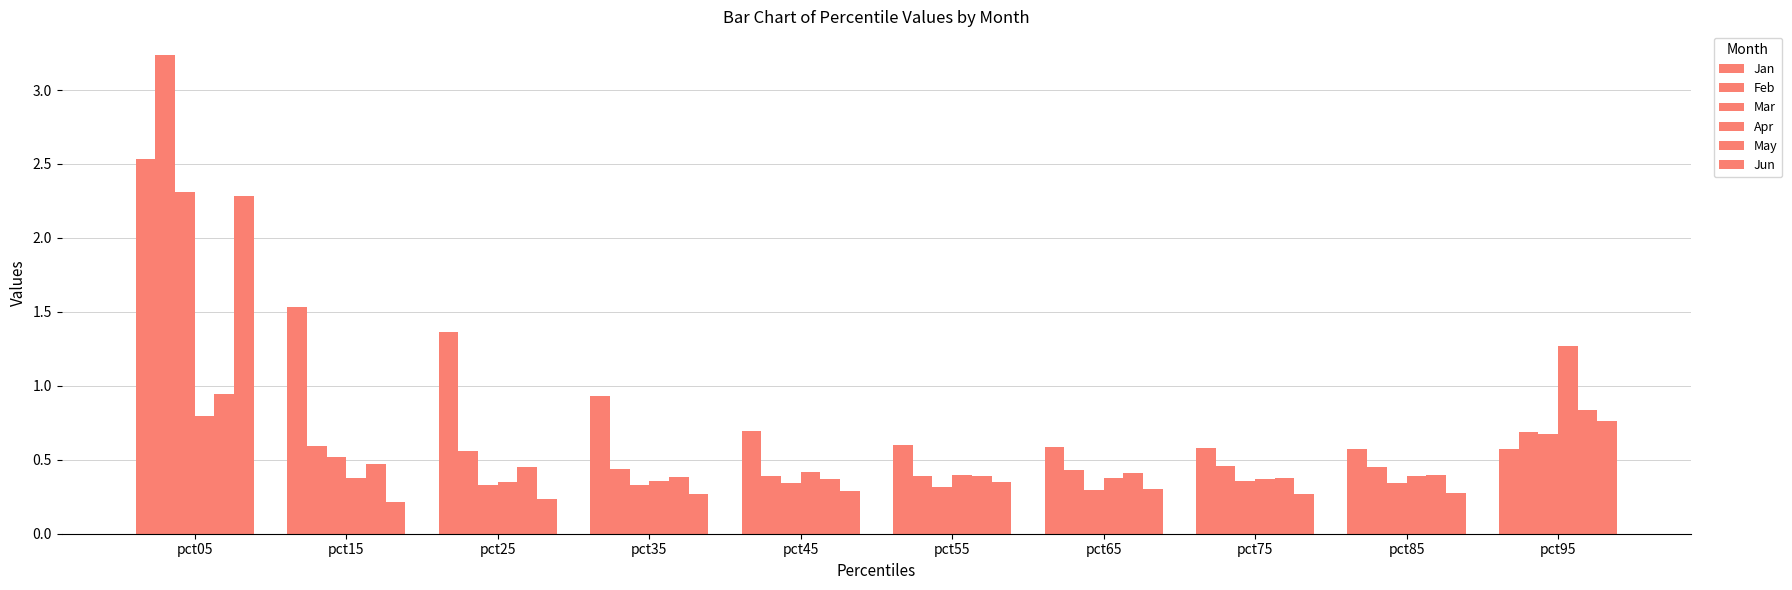

At which label does Jan reach its peak?

pct05